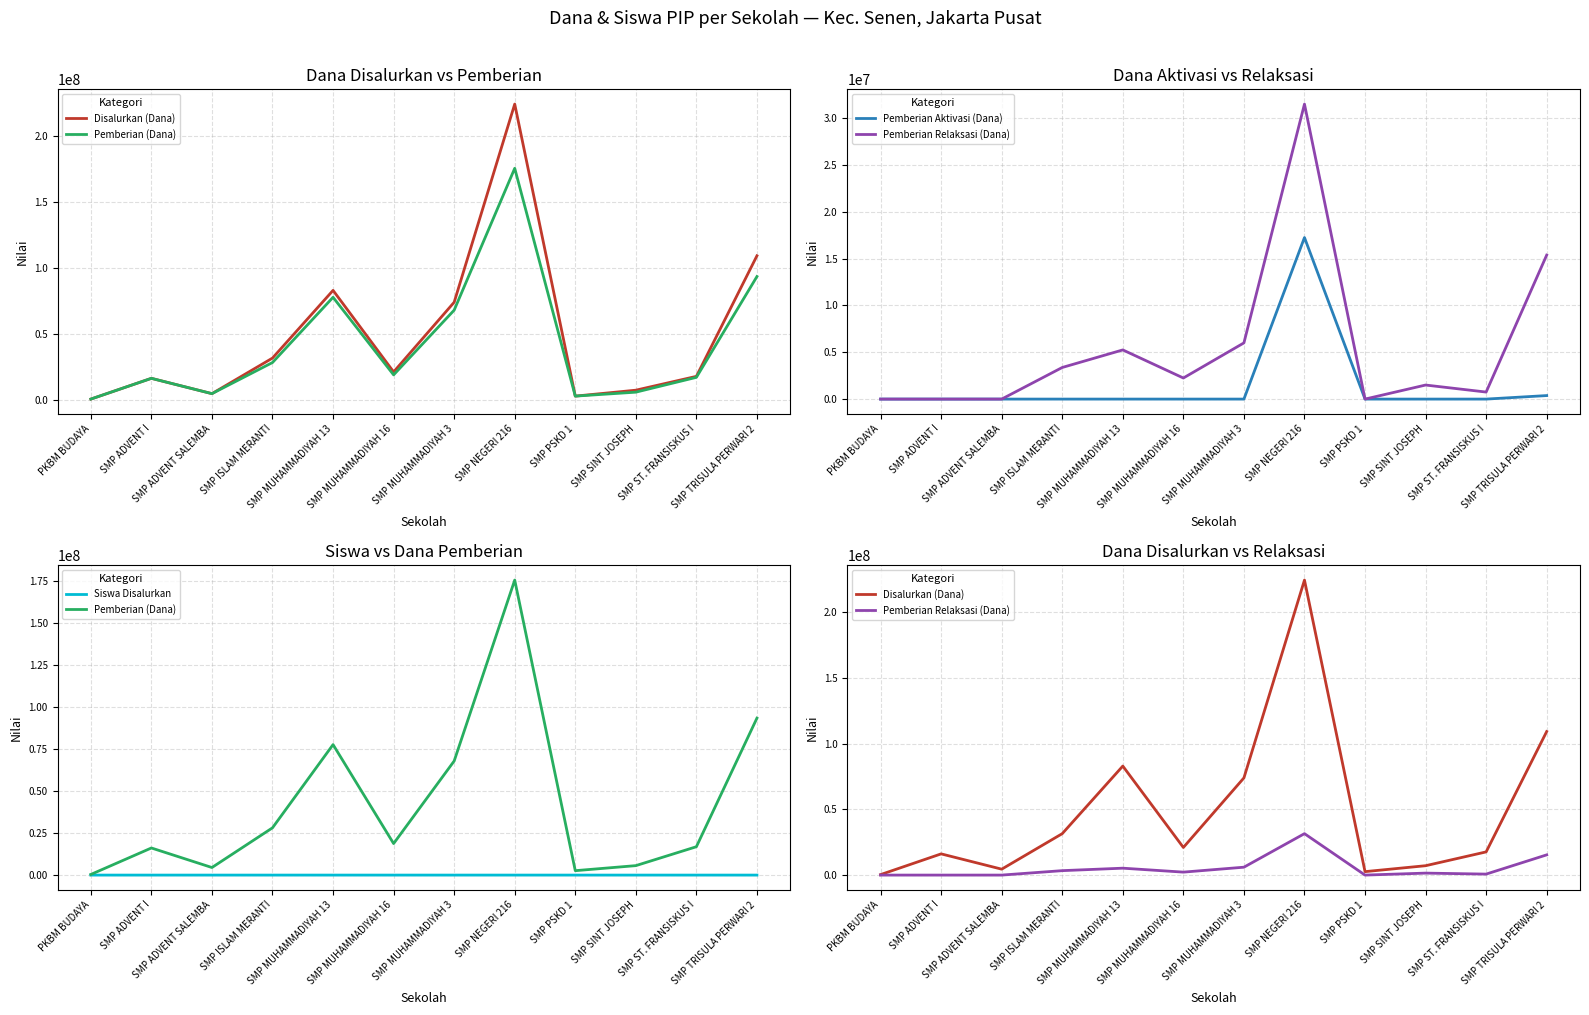

At which label does Disalurkan (Dana) reach its minimum?

PKBM BUDAYA